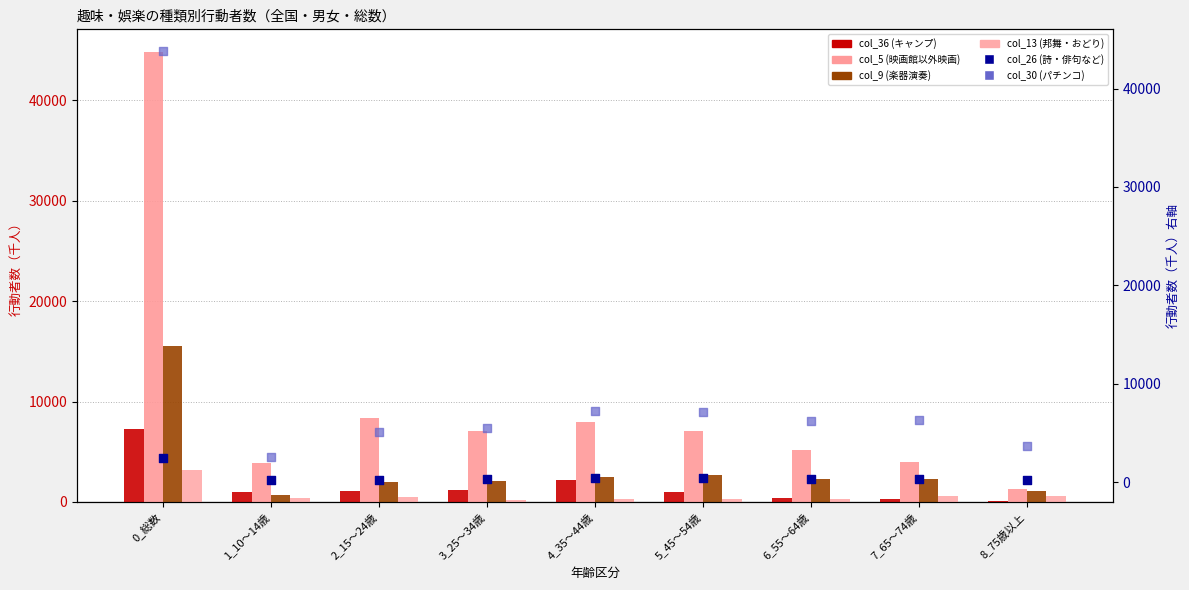

At how many categories does at least one series exceed 14165?

1